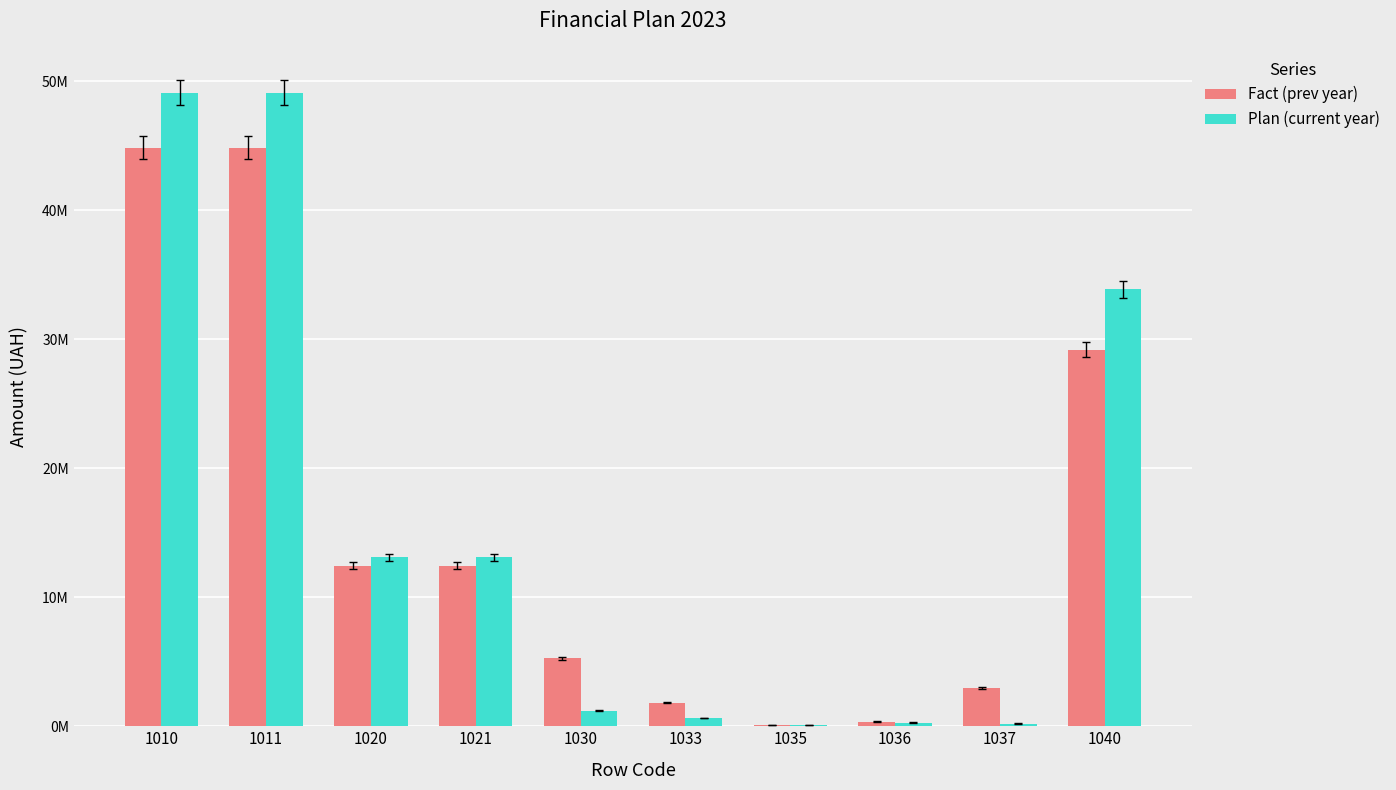

At which category is the sum across all series the highest?

1010